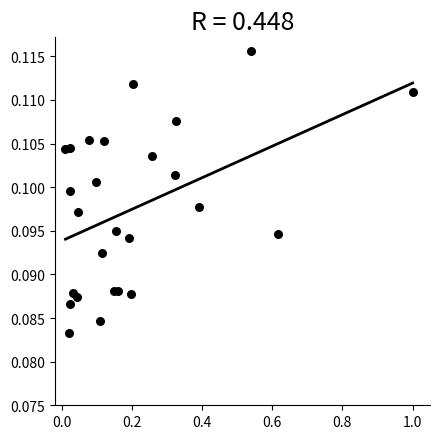

What is the range of X values (max minus min)?

1.0